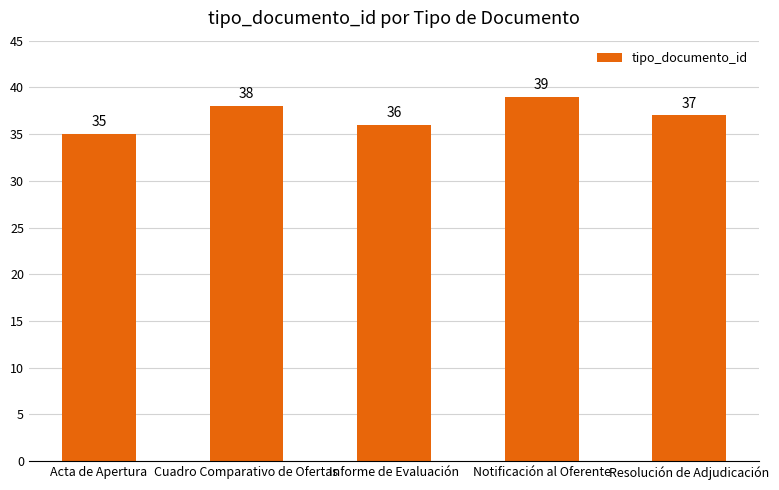

List the labels in order of value, smallest first.

Acta de Apertura, Informe de Evaluación, Resolución de Adjudicación, Cuadro Comparativo de Ofertas, Notificación al Oferente